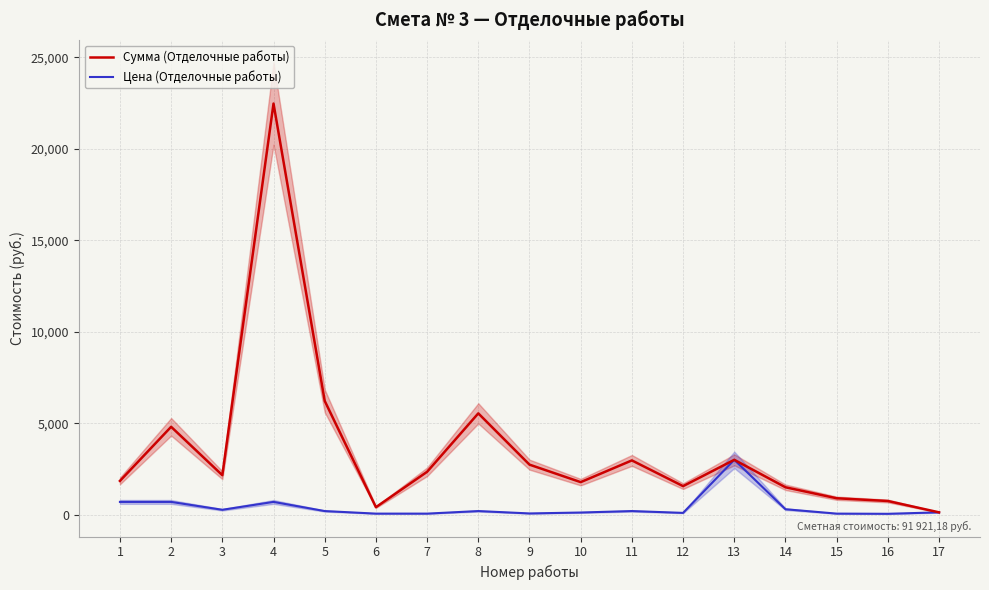

Is it true that Цена (Отделочные работы) equals 700.0 at 4?

True